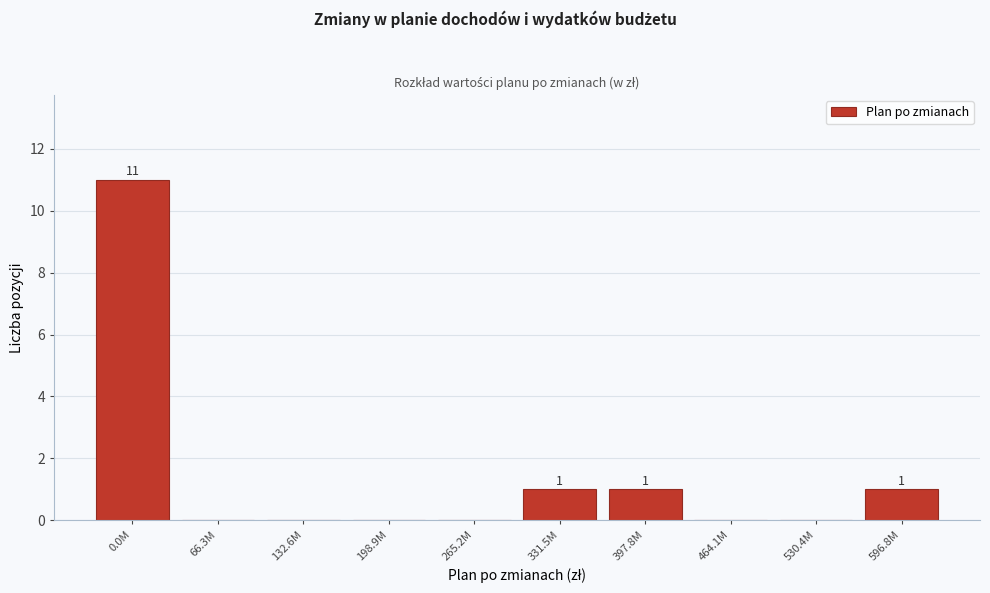

Reading left to right, list all the values displayed in this chart.

0.0M=11	66.3M=0	132.6M=0	198.9M=0	265.2M=0	331.5M=1	397.8M=1	464.1M=0	530.4M=0	596.8M=1